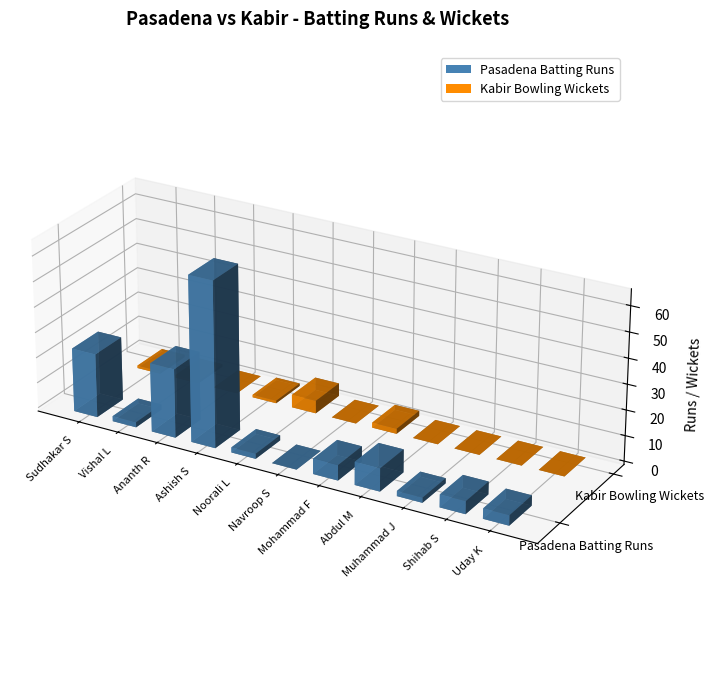

How many bars are there in total?

22